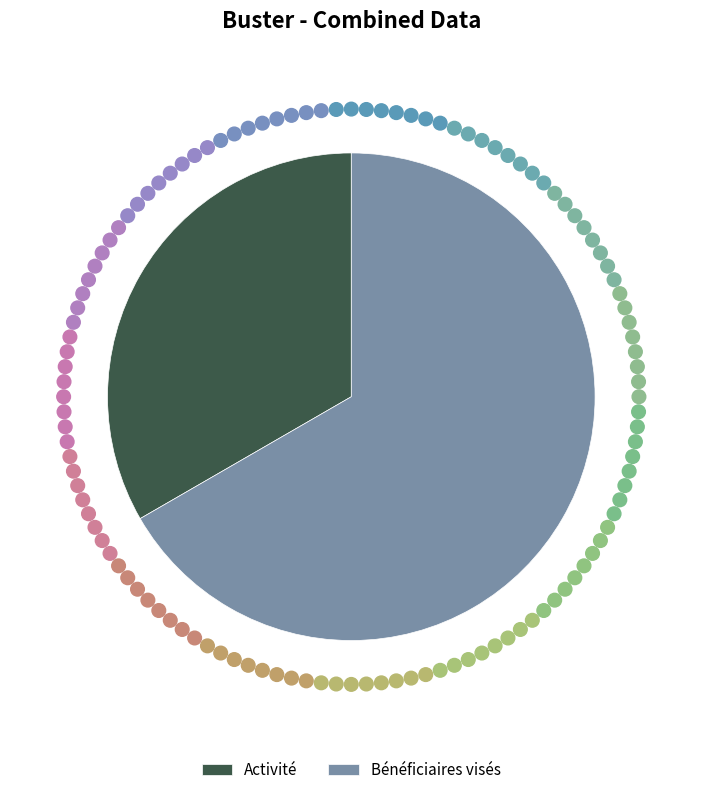

Combined, do Activité and Bénéficiaires visés account for over 50%?

Yes